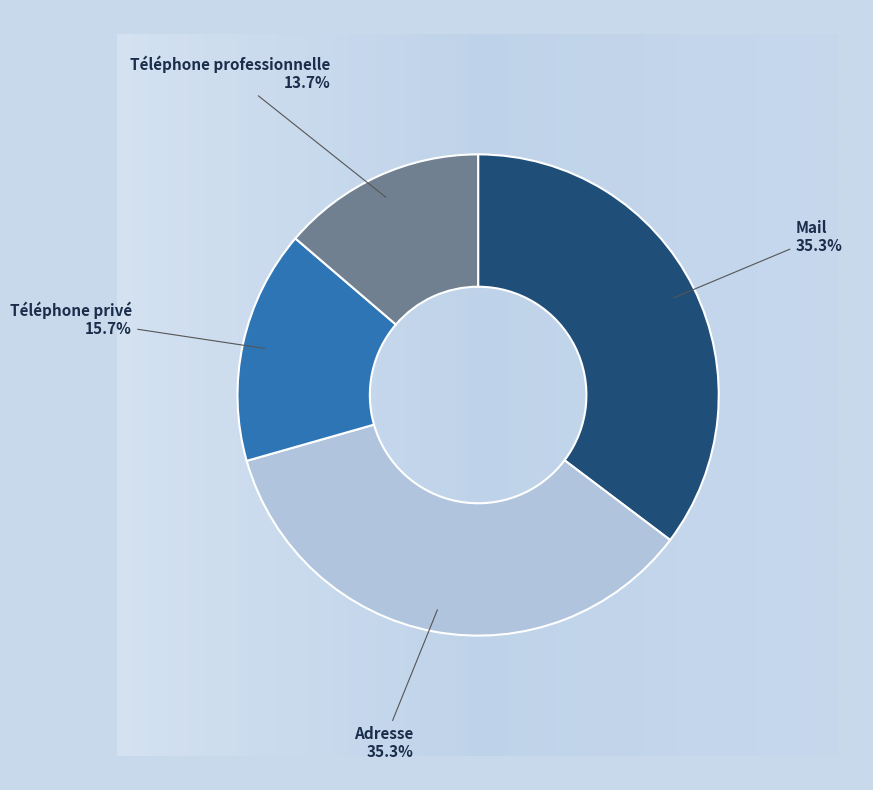

What is the smallest slice in the pie chart?

Téléphone professionnelle